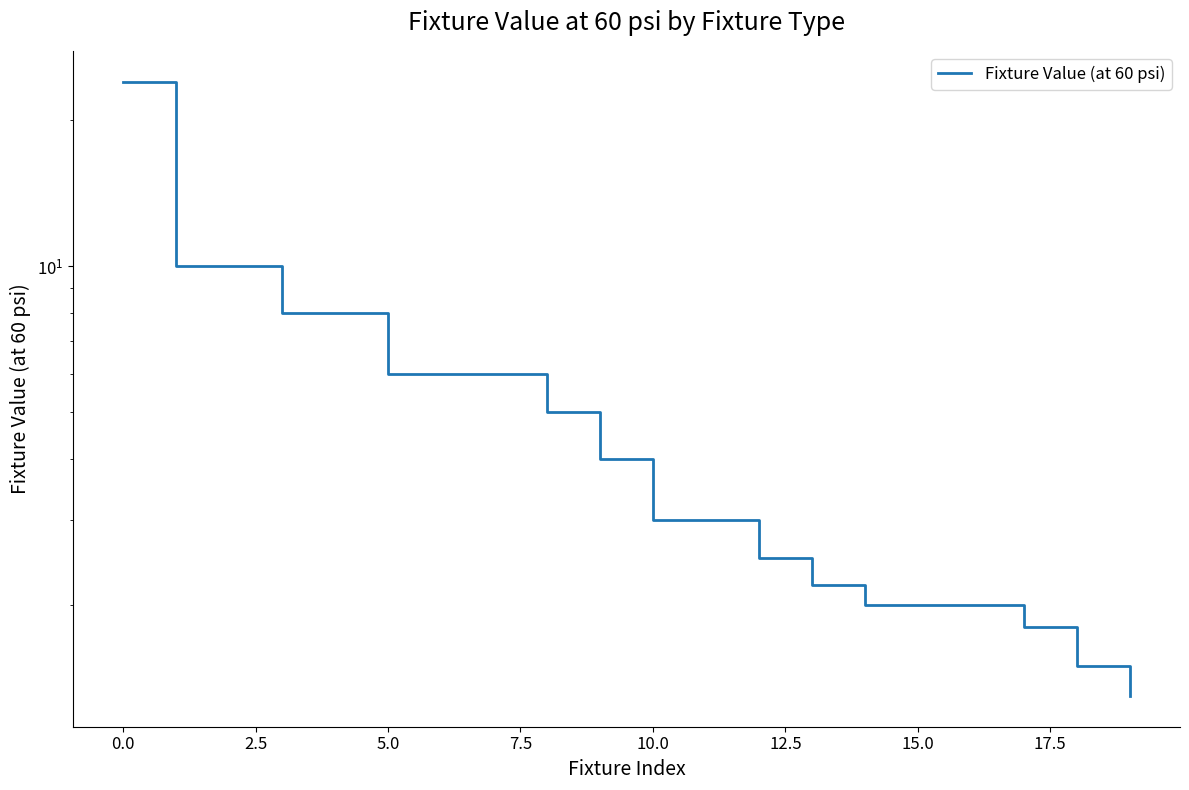

Which label corresponds to the smallest value in the chart?

19